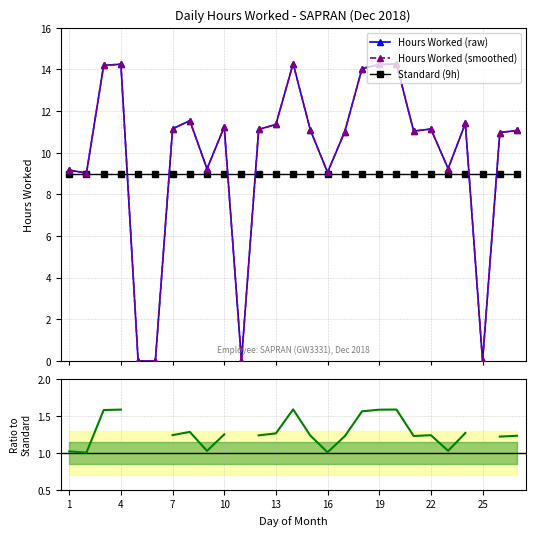

How many interior local valleys does the Ratio to Standard series have?

5